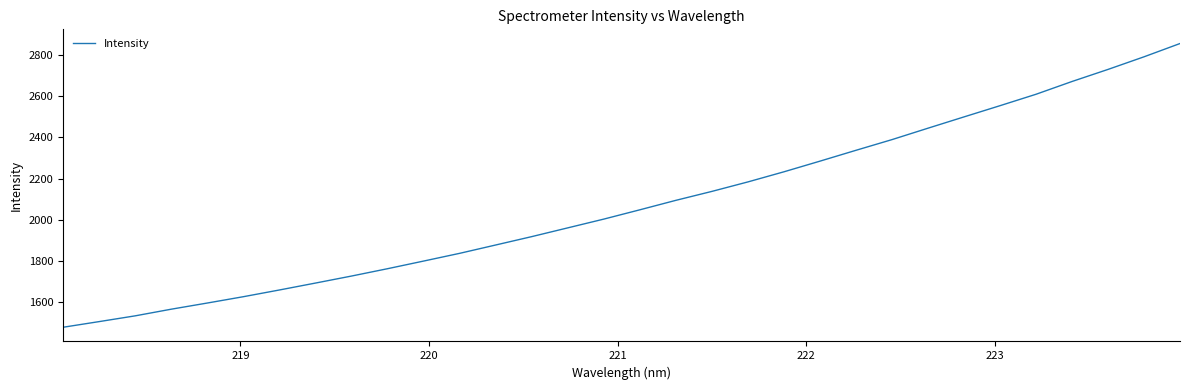

True or false: there are more than 1 points higher than both neighbors.

False